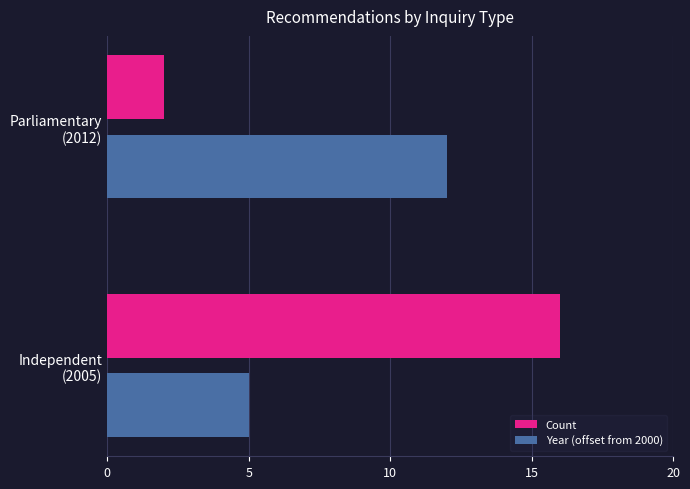

At which category is the sum across all series the highest?

Independent
(2005)